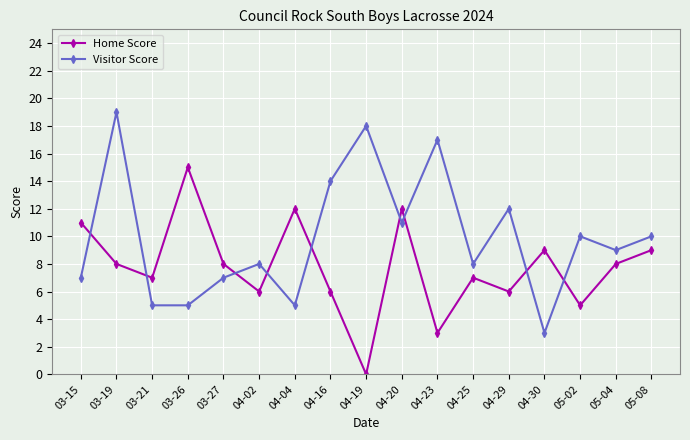

Where is the first local minimum for Home Score?

03-21